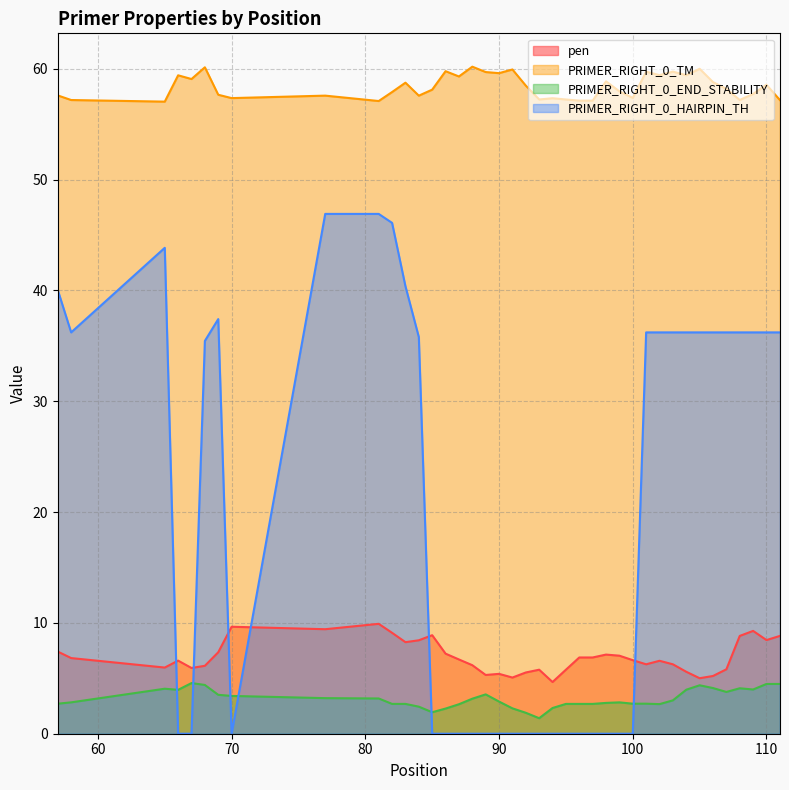

What is the difference between the second highest and minimum values in the pen series?

5.0